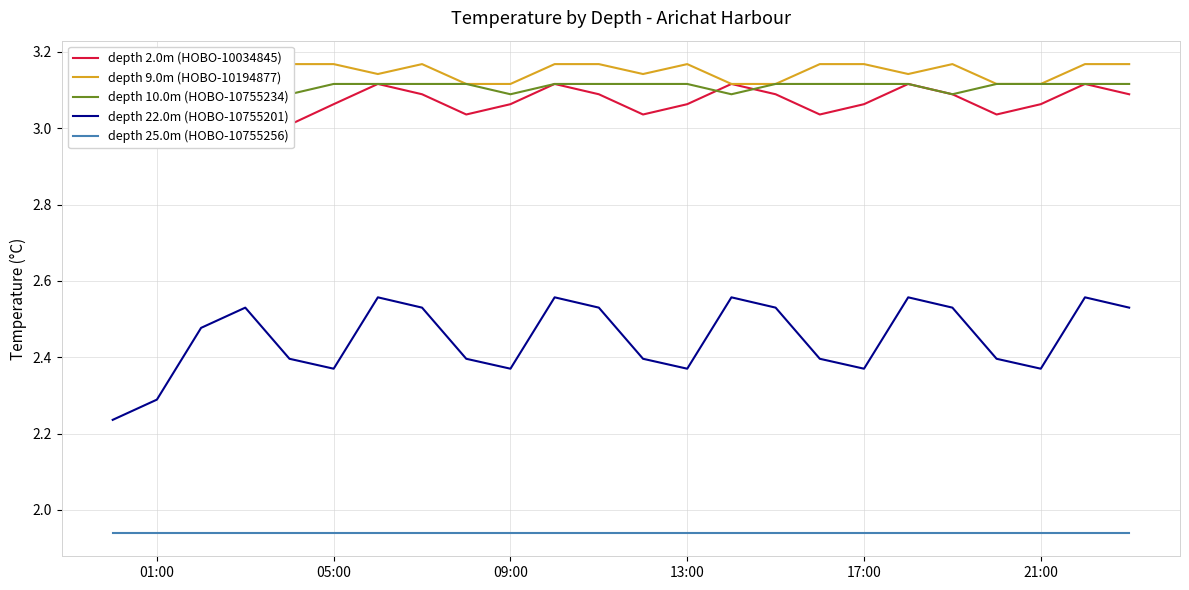

True or false: depth 22.0m (HOBO-10755201) and depth 25.0m (HOBO-10755256) intersect in this chart.

False